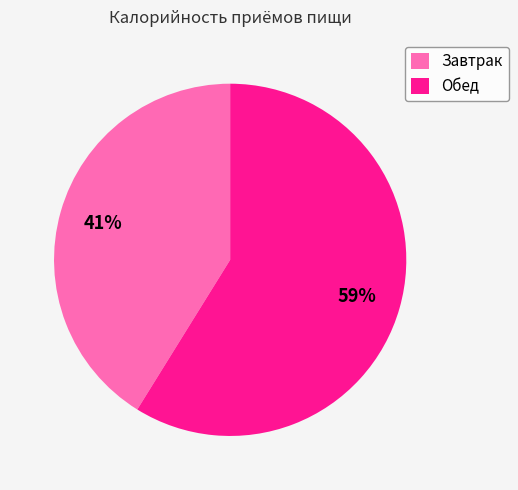

Is it true that Завтрак is 31% of the pie?

False